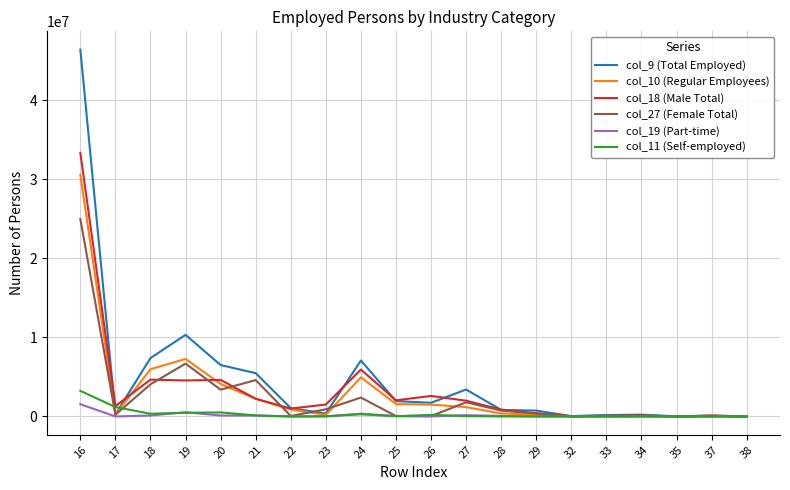

What is the total value across all series at 24?

20979600